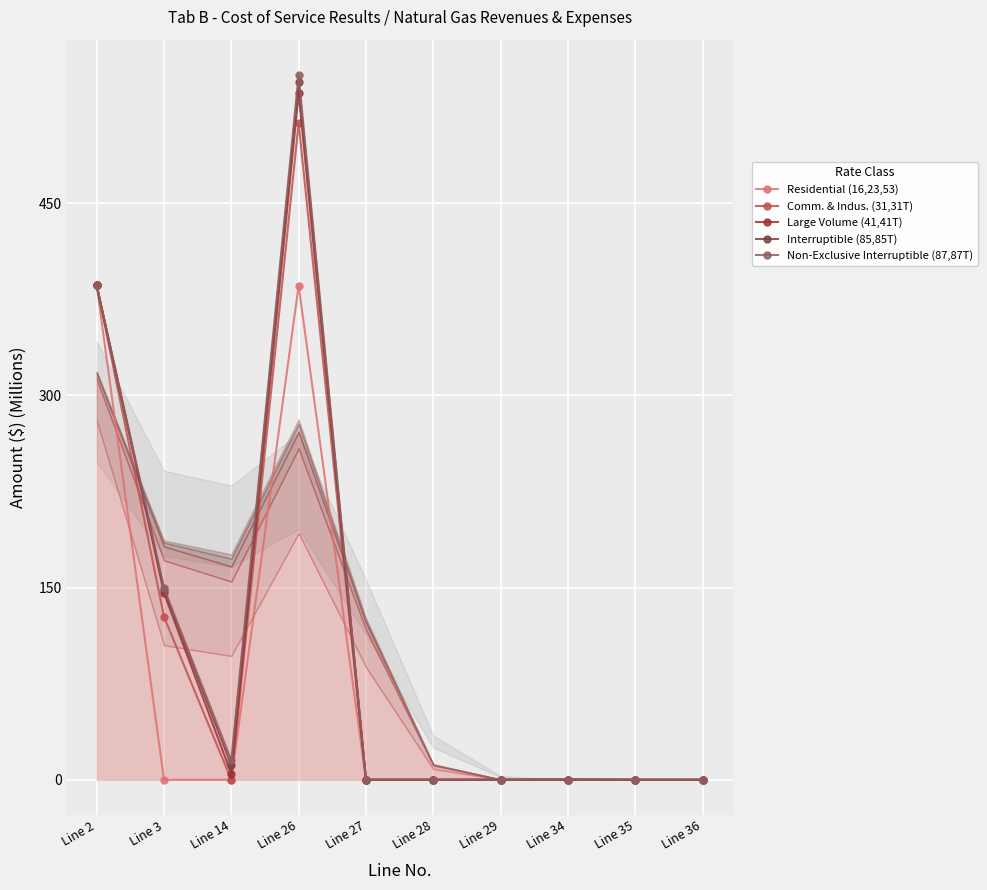

Which label corresponds to the largest value in the chart?

Line 26